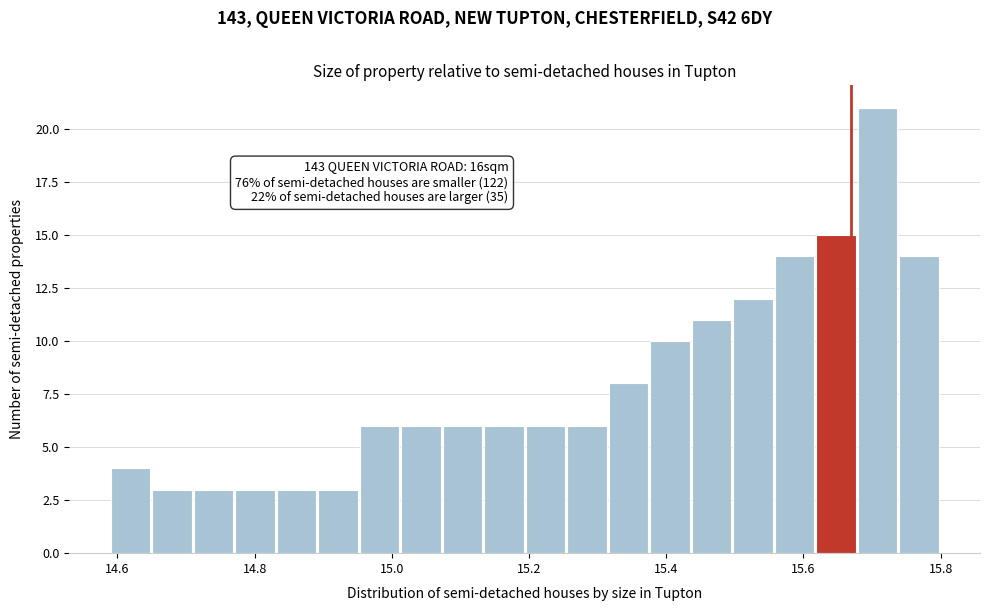

Read against the x-axis, roughly where is the centre of the tallest bar?

15.70